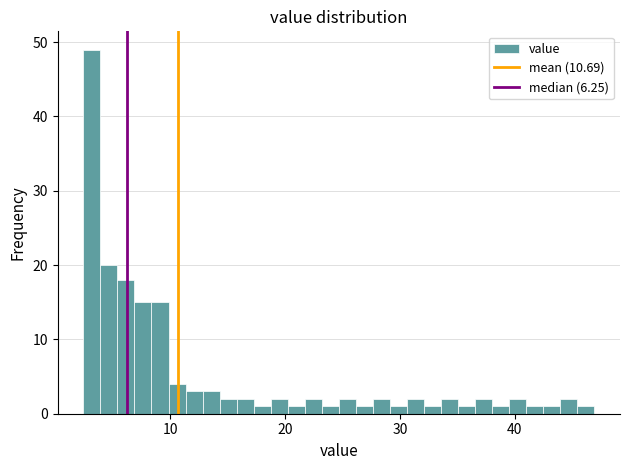

Around what value on the x-axis is the tallest bar? Give the approximate position of its centre, as read against the axis.

3